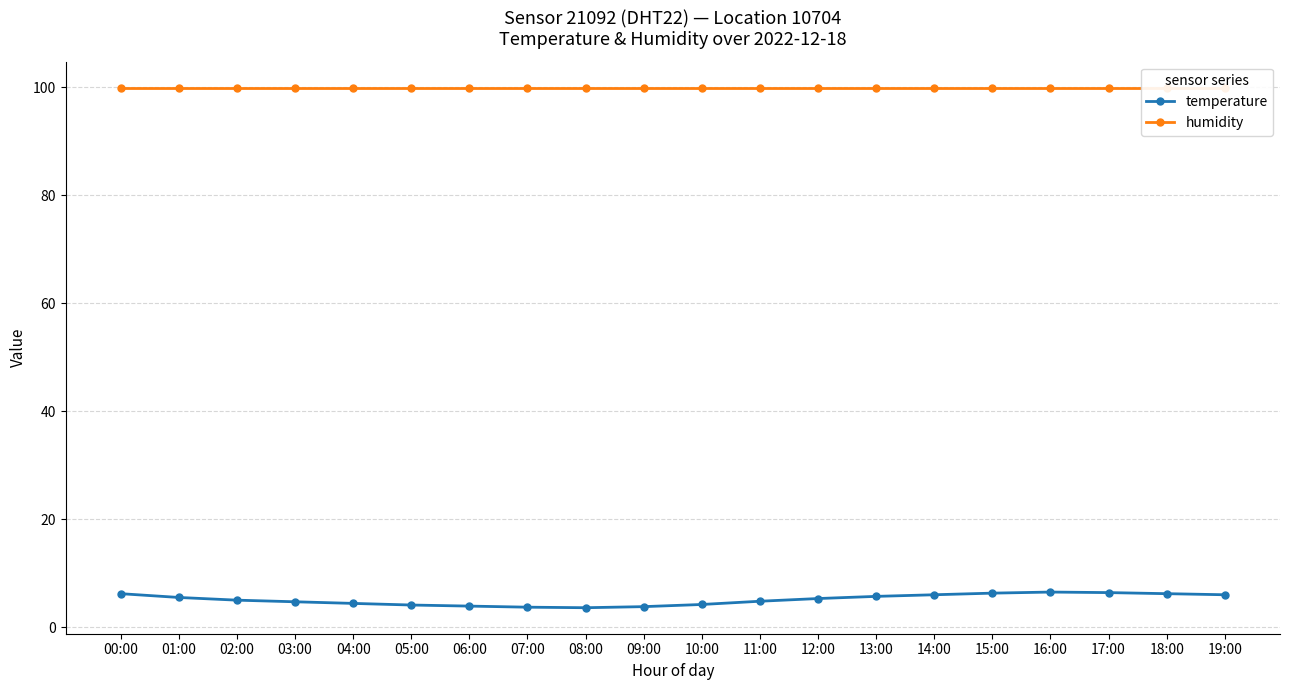

What is the maximum value for humidity?

99.9